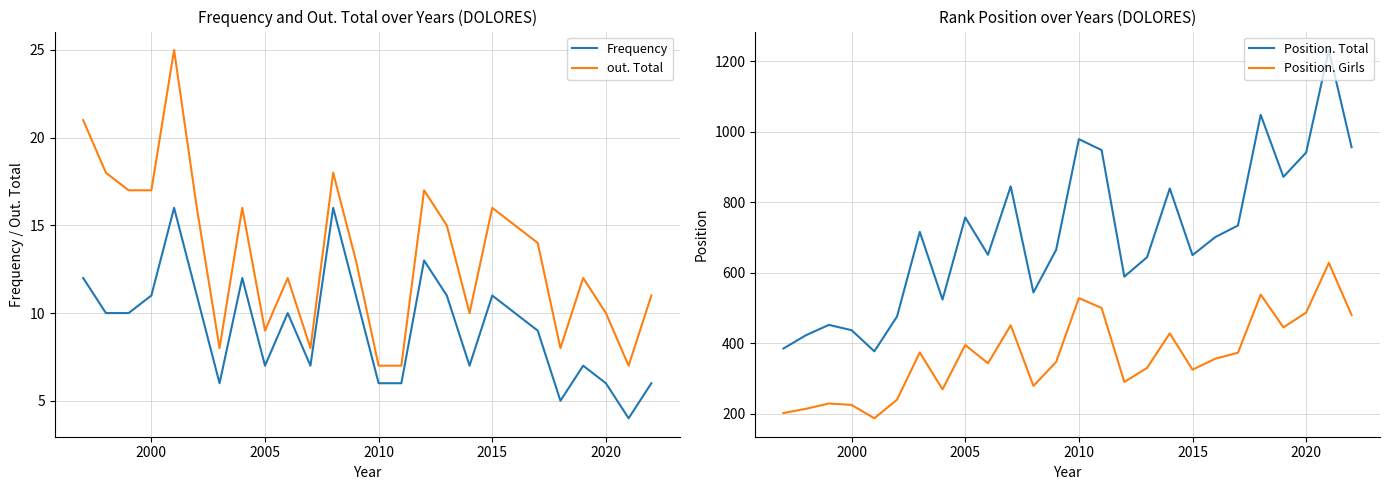

True or false: Frequency and out. Total cross at least once.

False